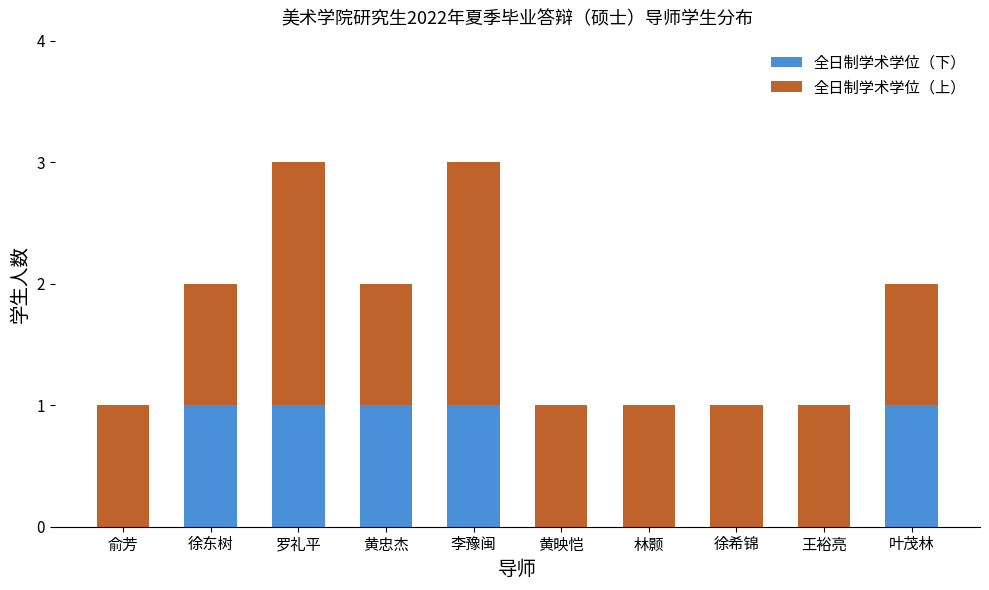

What is the sum of all 全日制学术学位（下） values?

5